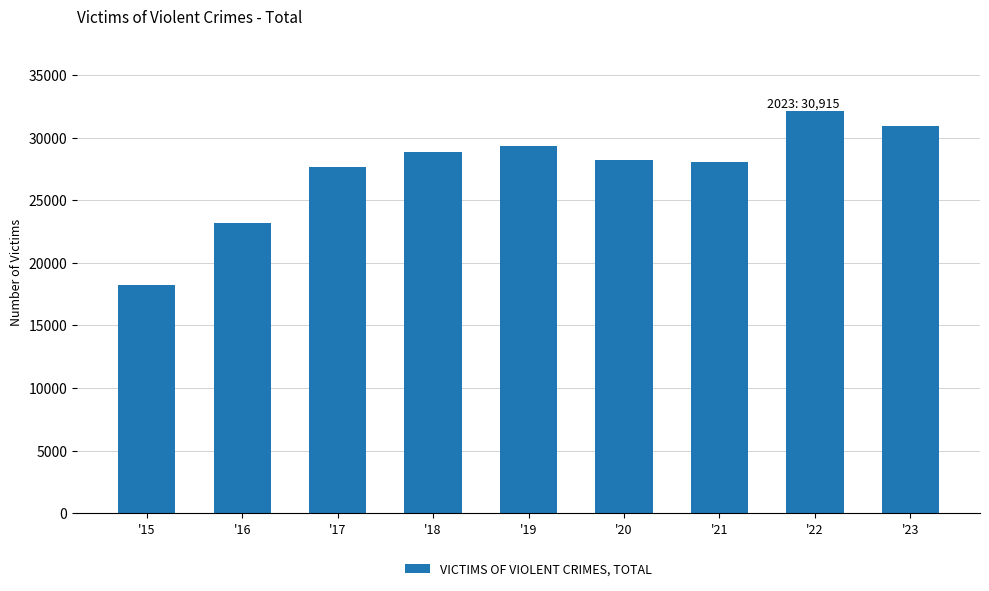

How many categories are shown in the chart?

9